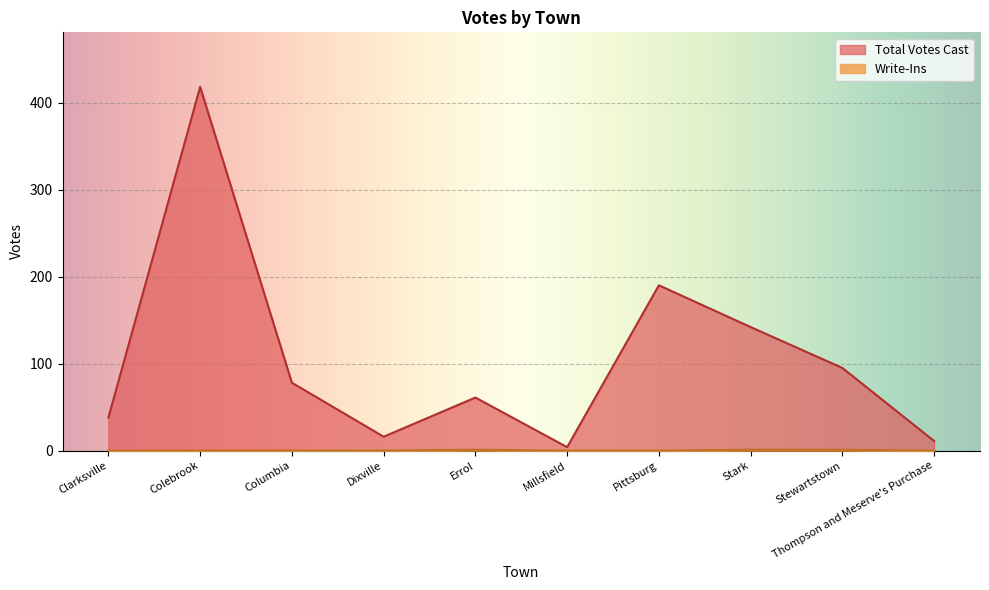

At which label is Total Votes Cast closest to 211?

Pittsburg